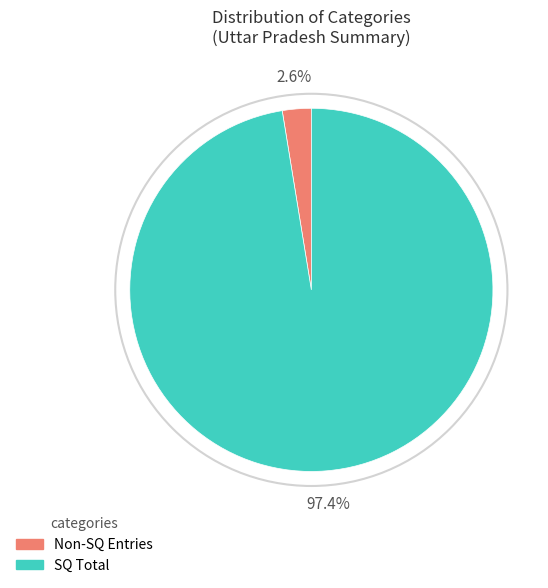

Is there a majority slice in this chart?

Yes